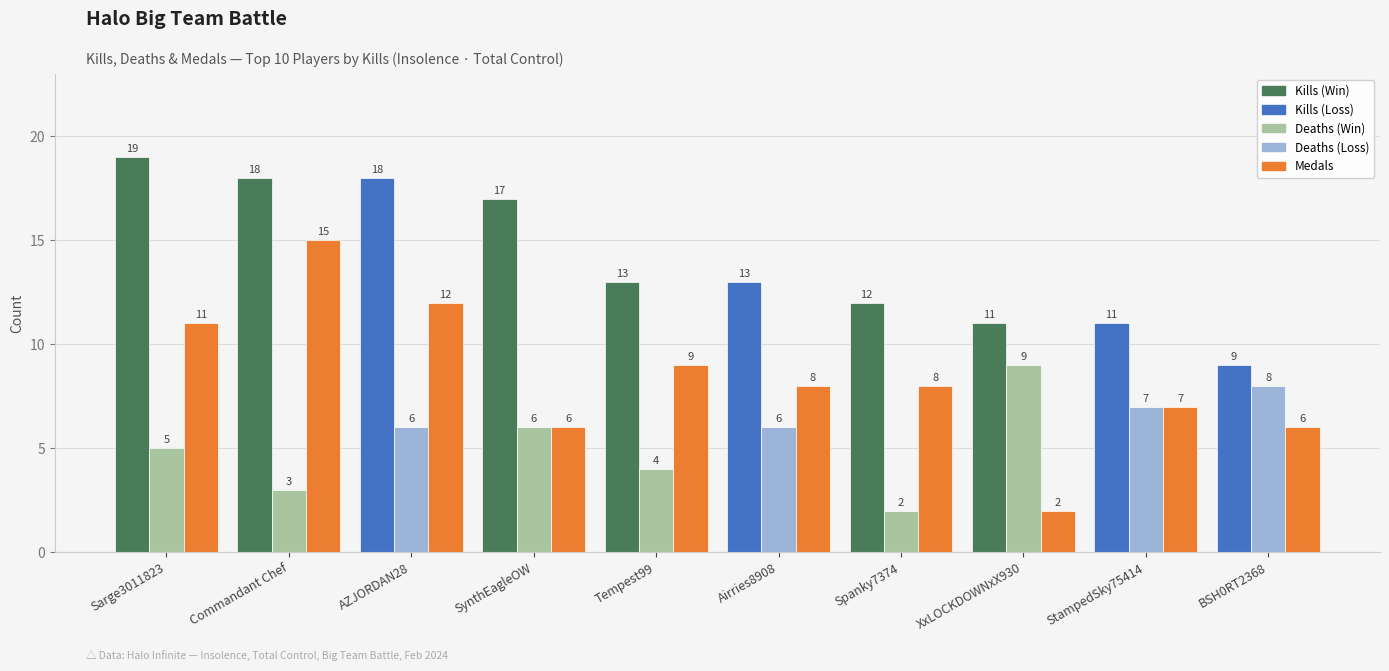

Count the number of categories in the chart.

10